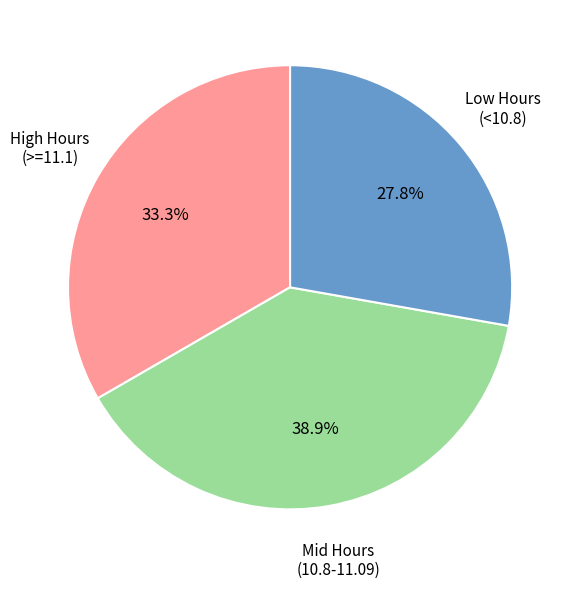

Is there any slice that represents more than half of the pie?

No